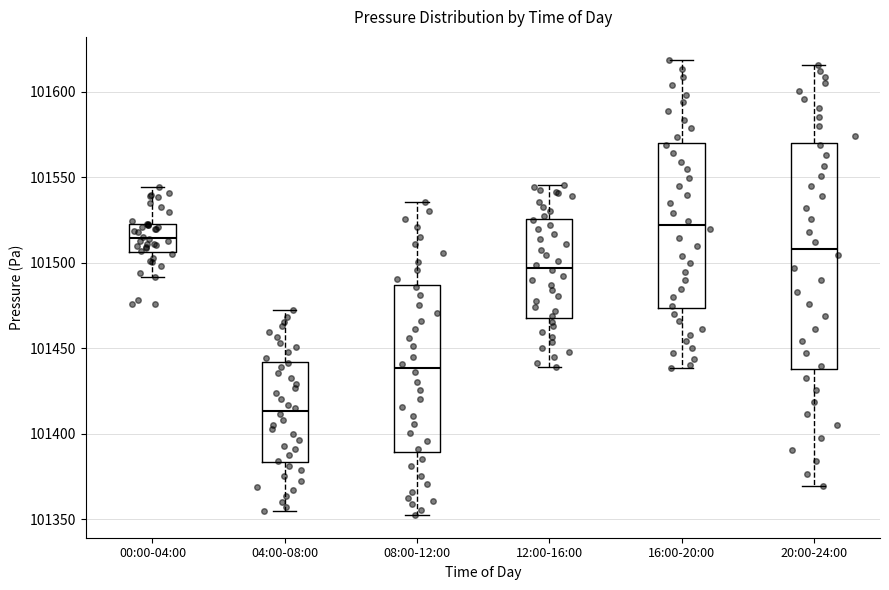

Reading left to right, transcribe this box plot: for each box, give where its median line is, the range the box spans, and where its two whiskers end, as read against the y-axis. The values are not printed on the chart, so give them approximately, as read against the axis.

00:00-04:00: median 101515, box 101505 to 101525, whiskers 101490 to 101545
04:00-08:00: median 101415, box 101385 to 101440, whiskers 101355 to 101475
08:00-12:00: median 101440, box 101390 to 101485, whiskers 101350 to 101535
12:00-16:00: median 101495, box 101470 to 101525, whiskers 101440 to 101545
16:00-20:00: median 101520, box 101475 to 101570, whiskers 101440 to 101620
20:00-24:00: median 101510, box 101440 to 101570, whiskers 101370 to 101615